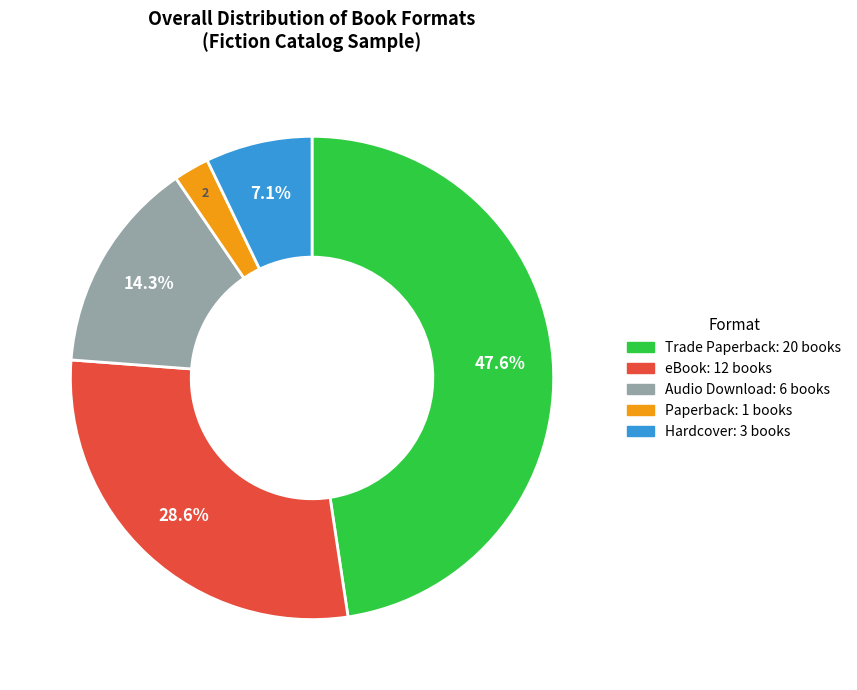

How many segments does this pie chart have?

5